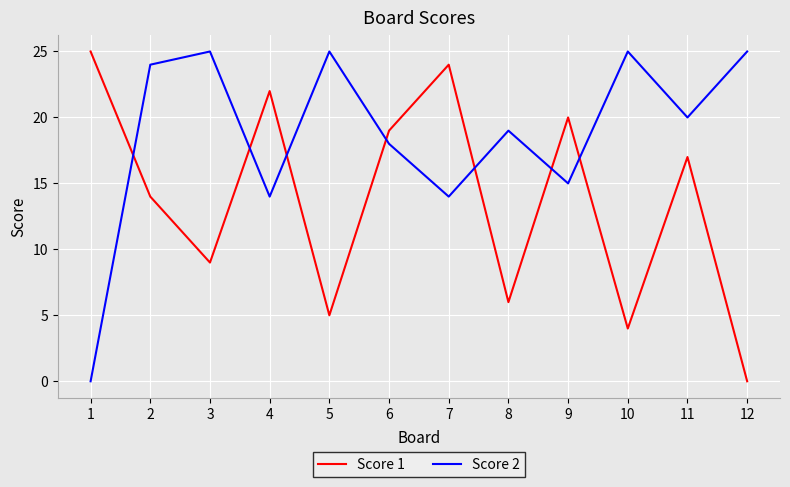

How many lines are shown in the chart?

2